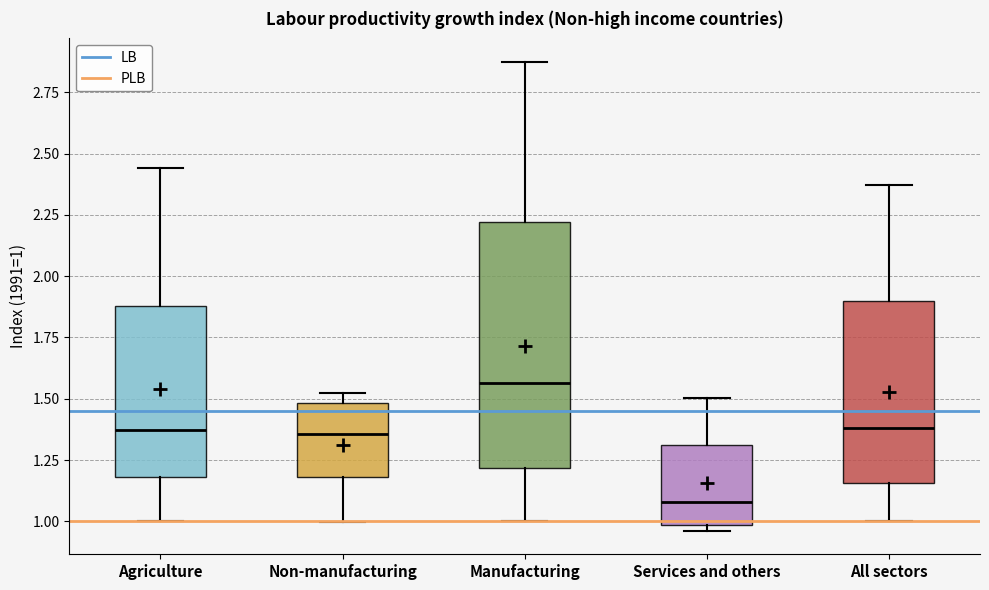

Which box's median line is the highest?

Manufacturing